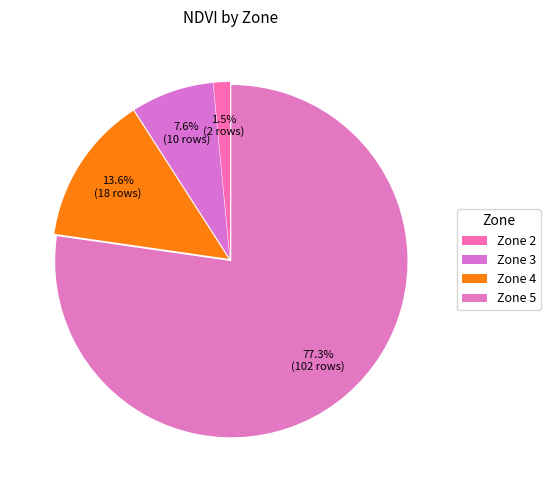

What is the largest slice in the pie chart?

Zone 5